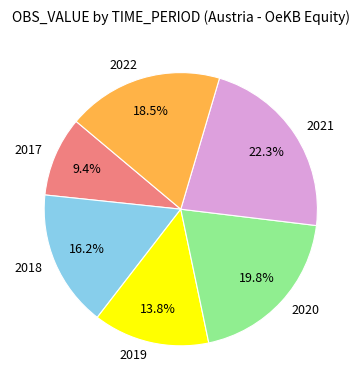

To the nearest percent, what is the difference between the 2018 and 2022 slice percentages?

2%